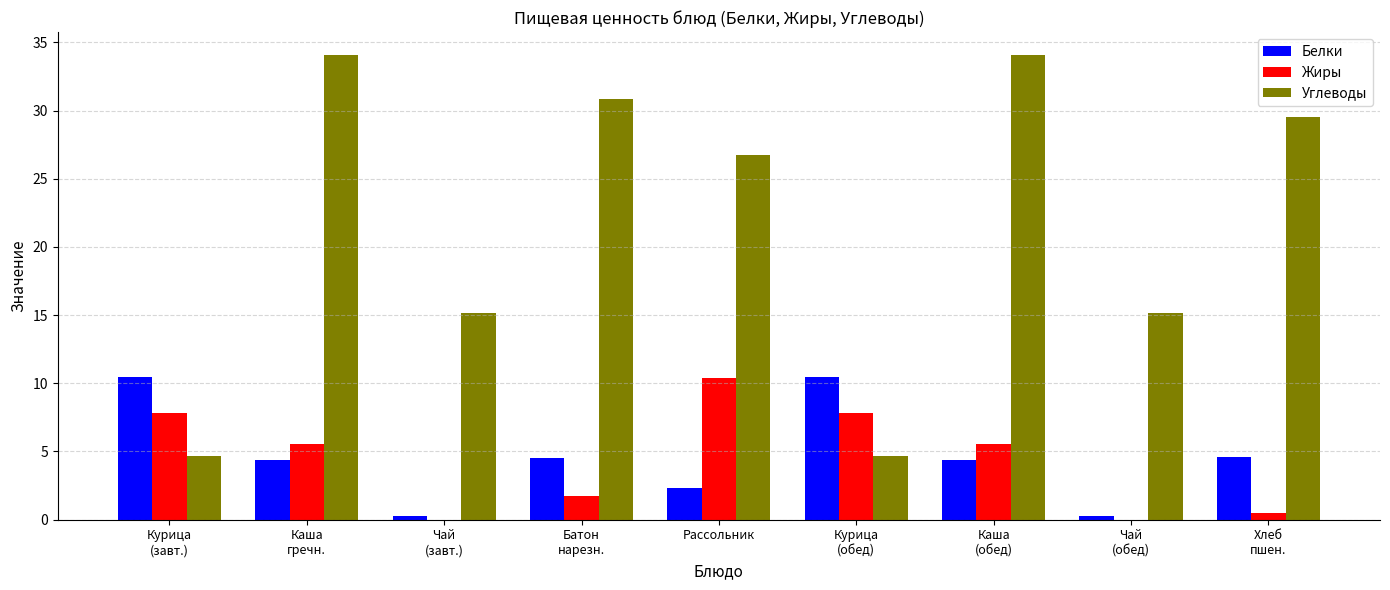

Which series has the largest total across all categories?

Углеводы